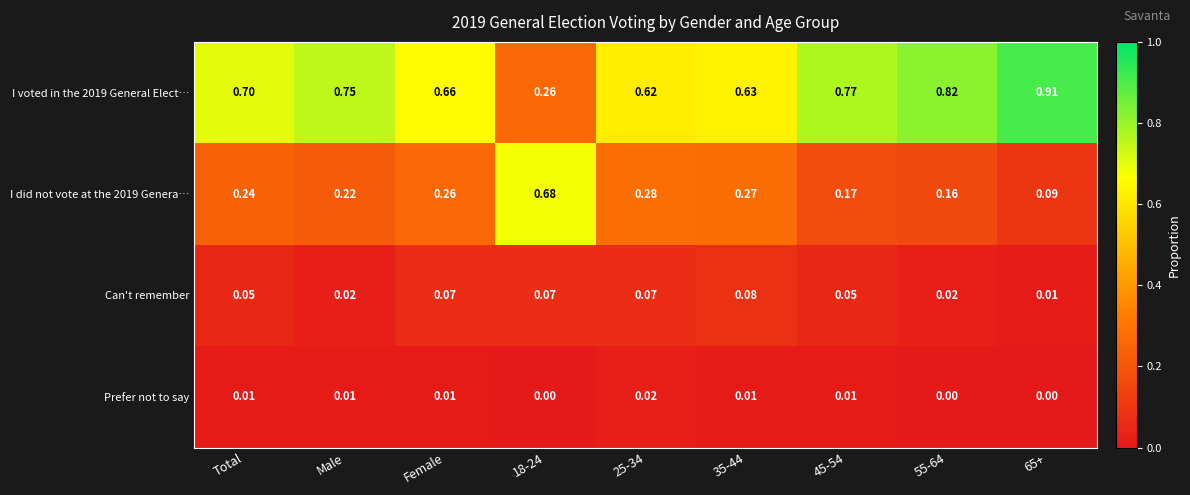

Which series has the largest range (max minus min)?

I voted in the 2019 General Elect…